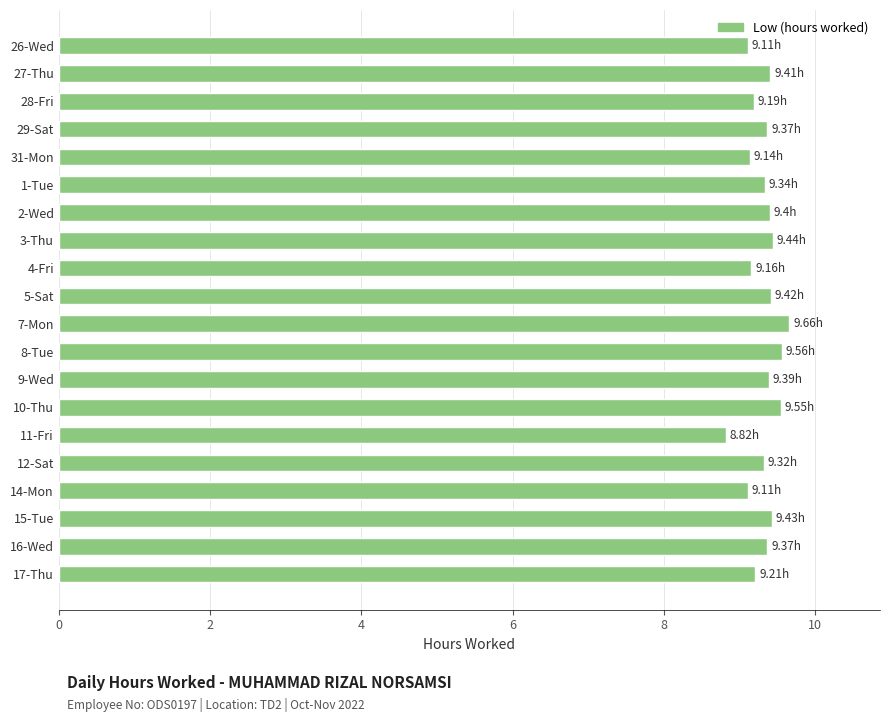

What is the change in value from 4-Fri to 15-Tue?

+0.3